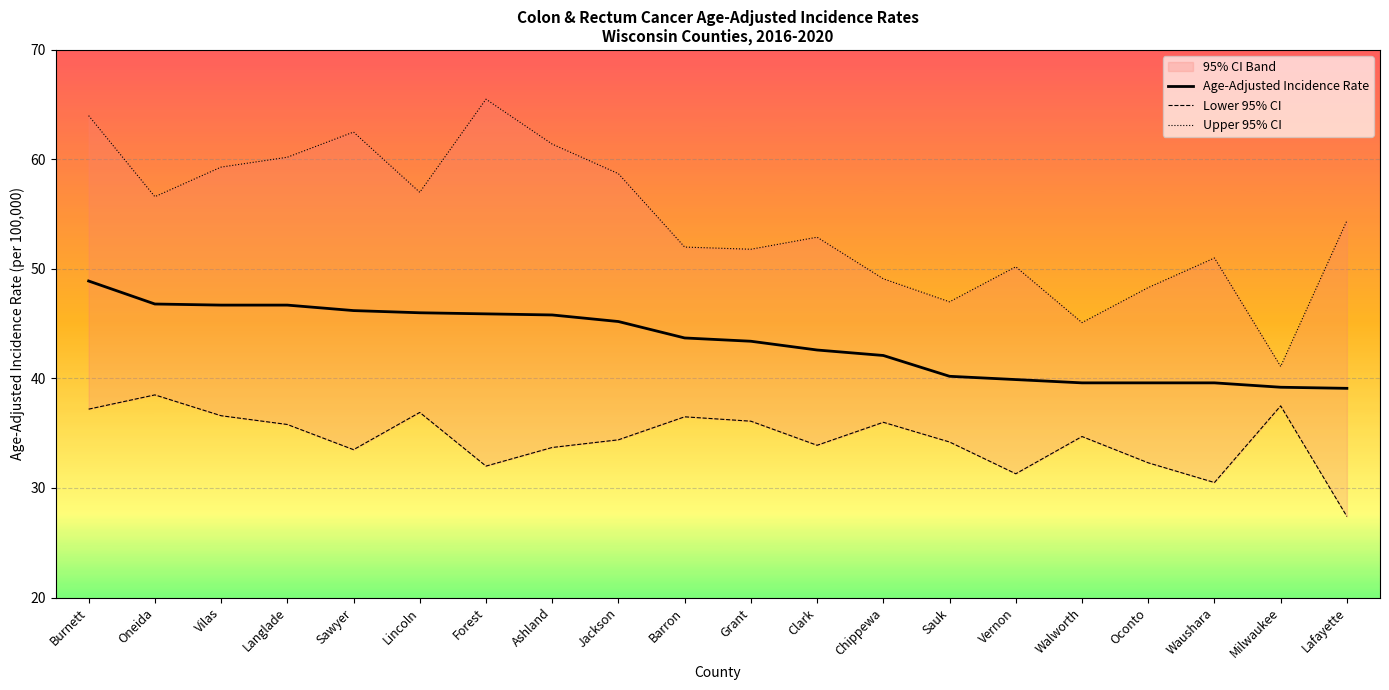

What is the total value across all series at Walworth?

119.4